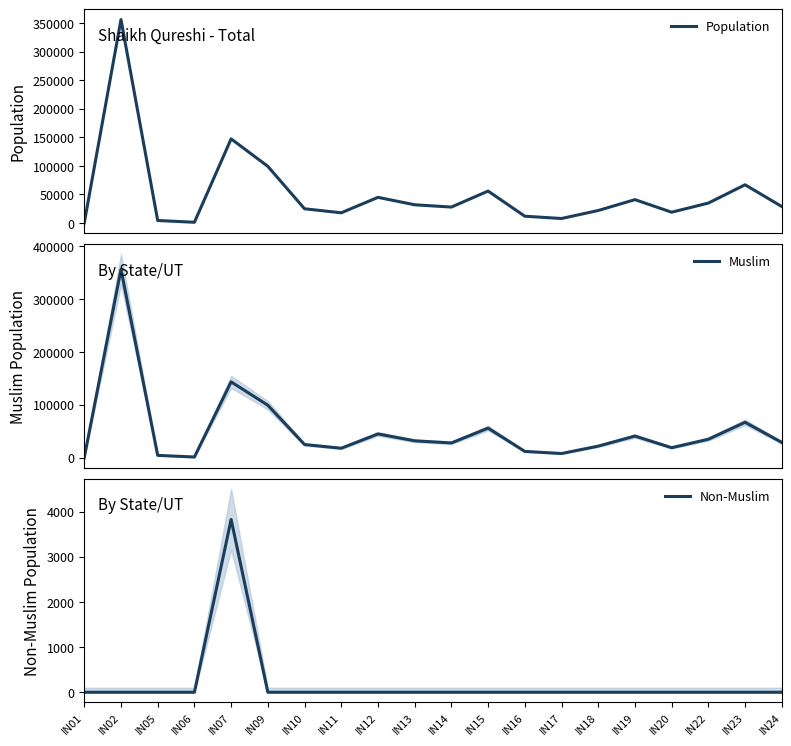

The Non-Muslim series shows -1633 at IN13. True or false?

False